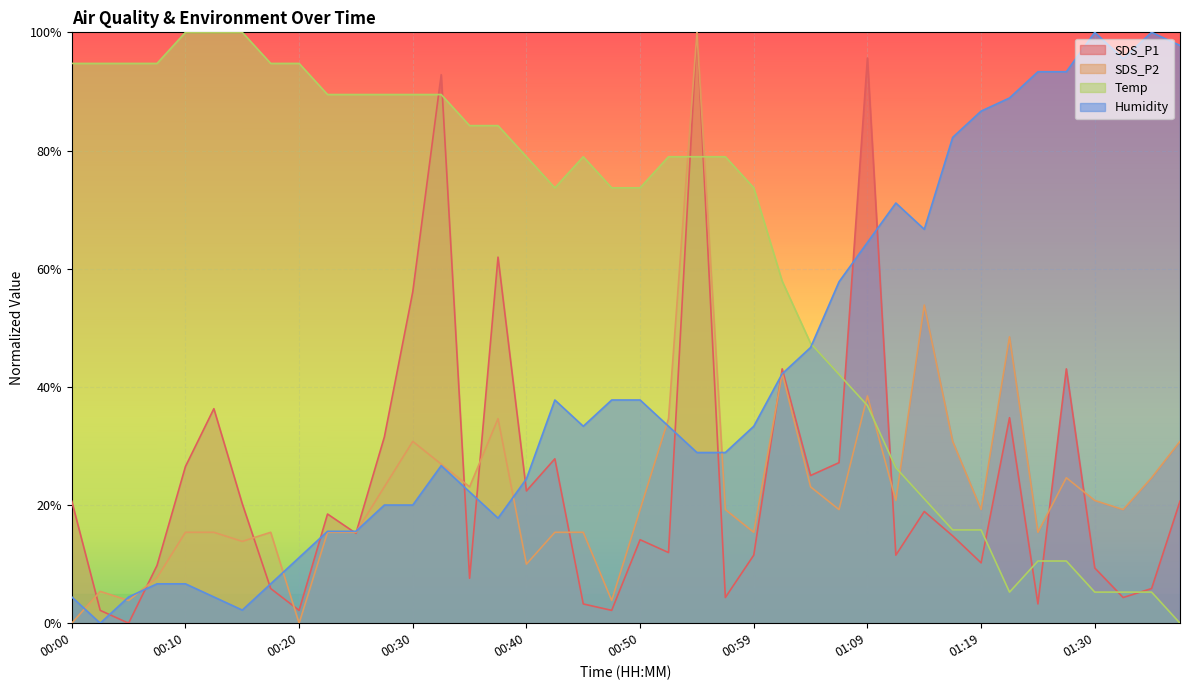

True or false: SDS_P1 and SDS_P2 intersect in this chart.

True